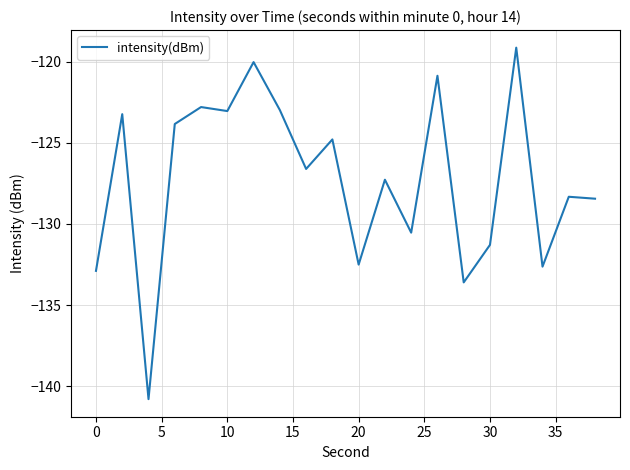

How many values are below -126?

11